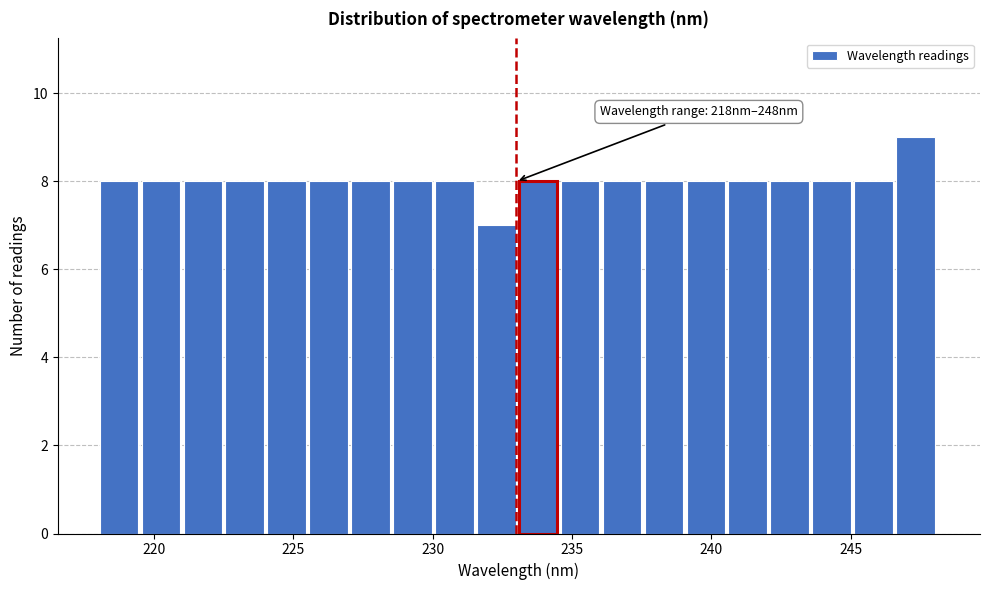

Around what value on the x-axis is the tallest bar? Give the approximate position of its centre, as read against the axis.

247.5